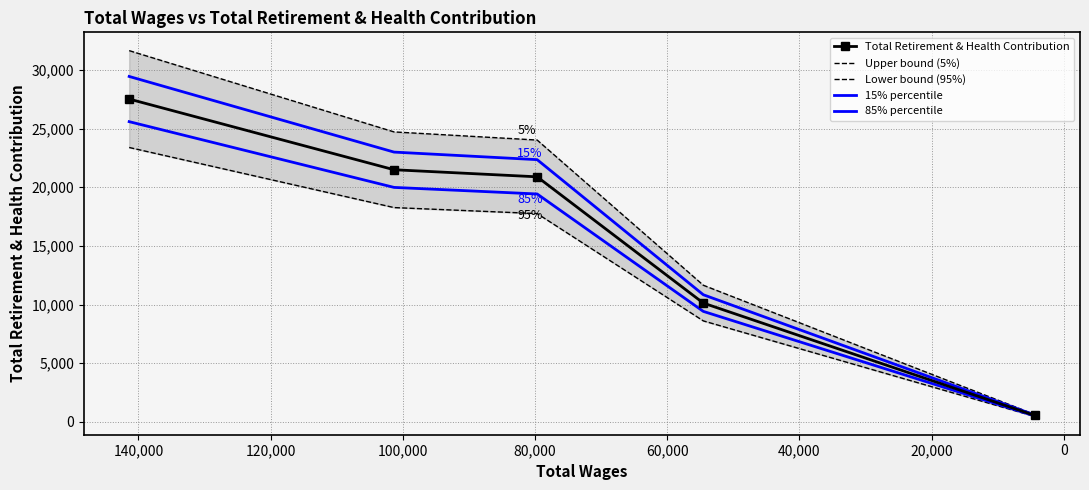

Rank the series at 60,000 from highest to lowest value.

Upper bound (5%), 15% percentile, Total Retirement & Health Contribution, 85% percentile, Lower bound (95%)